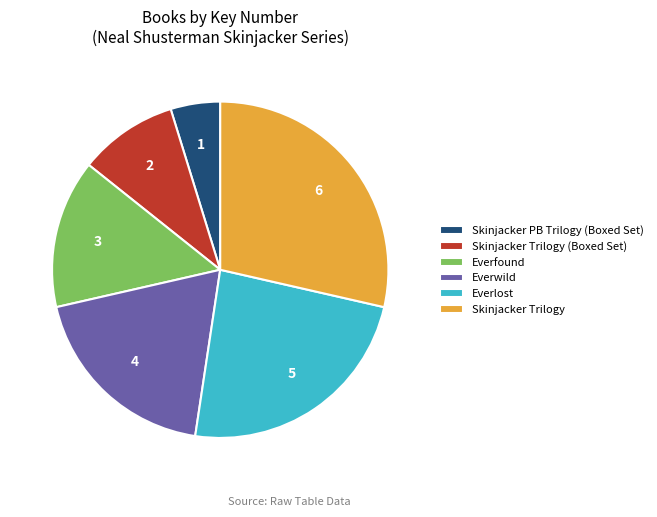

Is there any slice that represents more than half of the pie?

No